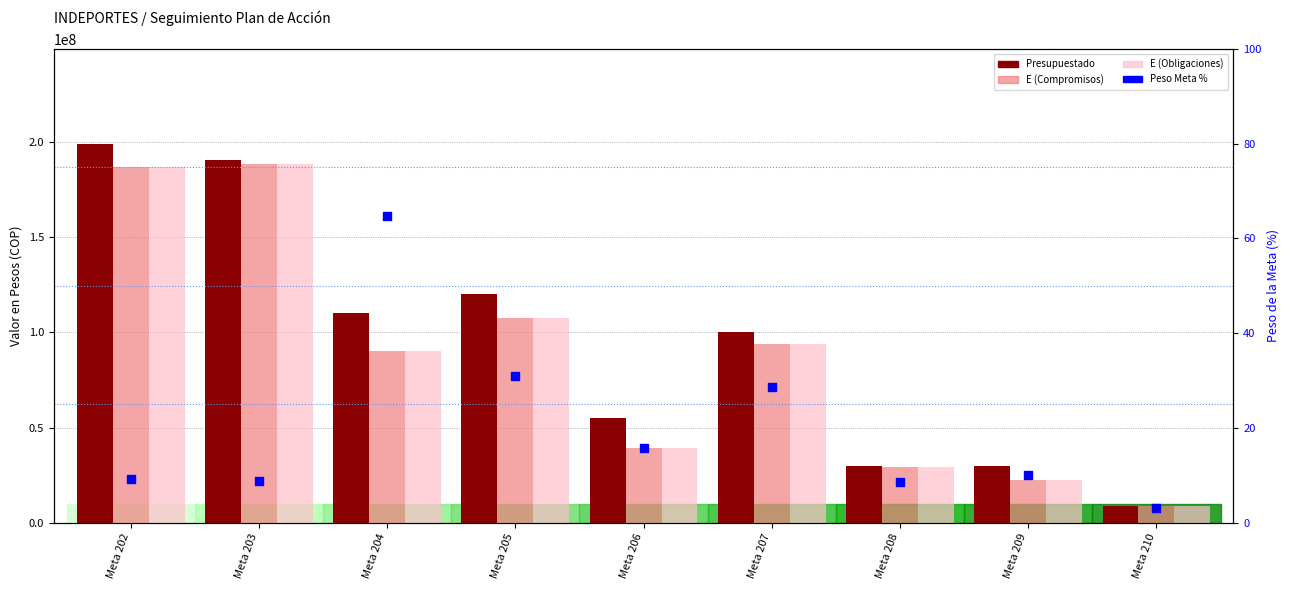

Is the value of Peso Meta % at Meta 204 greater than the value of Presupuestado at Meta 204?

No